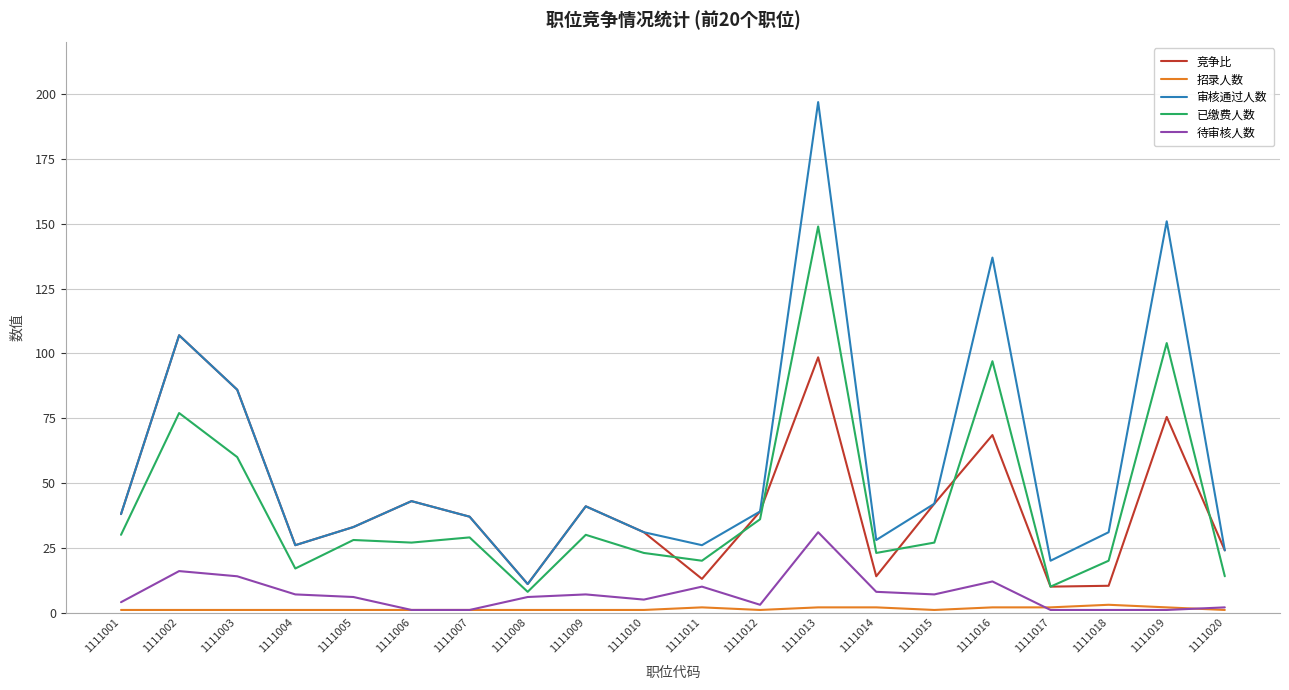

Which series has the largest total across all categories?

审核通过人数